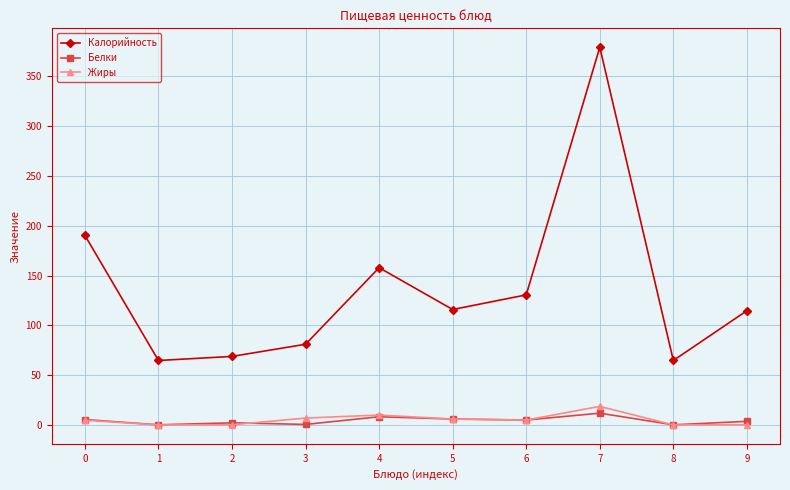

Which series has the widest spread of values?

Калорийность